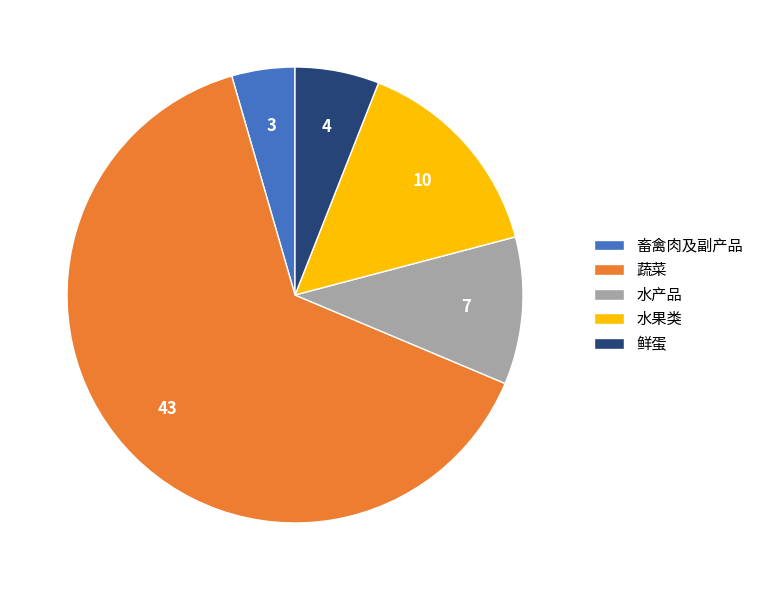

Does 水果类 account for over 50% of the chart?

No